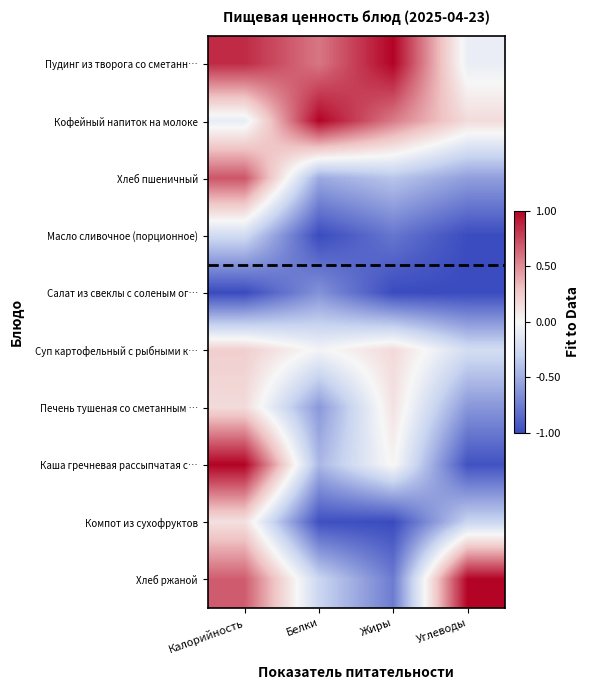

Reading right to left, extract all data points from this chart.

Пудинг из творога со сметанн…: Углеводы=-0.1	Жиры=1.0	Белки=0.6	Калорийность=0.9
Кофейный напиток на молоке: Углеводы=0.2	Жиры=0.6	Белки=1.0	Калорийность=-0.1
Хлеб пшеничный: Углеводы=-0.6	Жиры=-0.4	Белки=-0.5	Калорийность=0.7
Масло сливочное (порционное): Углеводы=-1.0	Жиры=-0.8	Белки=-1.0	Калорийность=-0.2
Салат из свеклы с соленым ог…: Углеводы=-1.0	Жиры=-1.0	Белки=-0.6	Калорийность=-1.0
Суп картофельный с рыбными к…: Углеводы=-0.2	Жиры=0.2	Белки=-0.0	Калорийность=0.2
Печень тушеная со сметанным …: Углеводы=-0.6	Жиры=0.1	Белки=-0.6	Калорийность=0.2
Каша гречневая рассыпчатая с…: Углеводы=-1.0	Жиры=0.0	Белки=-0.4	Калорийность=1.0
Компот из сухофруктов: Углеводы=-0.3	Жиры=-1.0	Белки=-1.0	Калорийность=0.1
Хлеб ржаной: Углеводы=1.0	Жиры=-0.8	Белки=-0.3	Калорийность=0.7